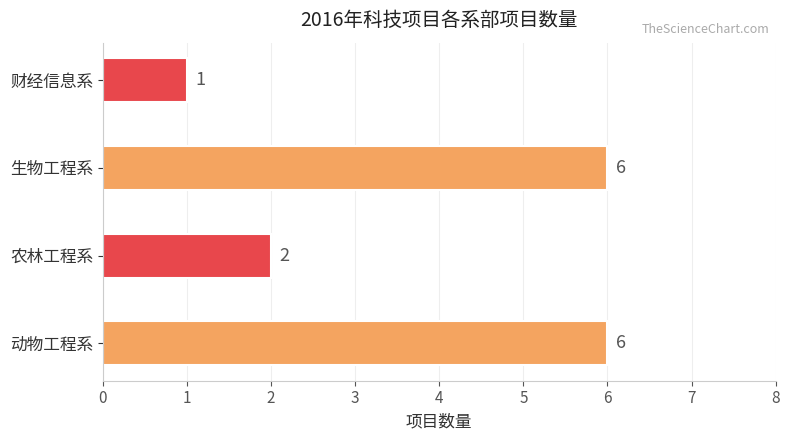

Reading bottom to top, what are all the values shown in this chart?

6	2	6	1